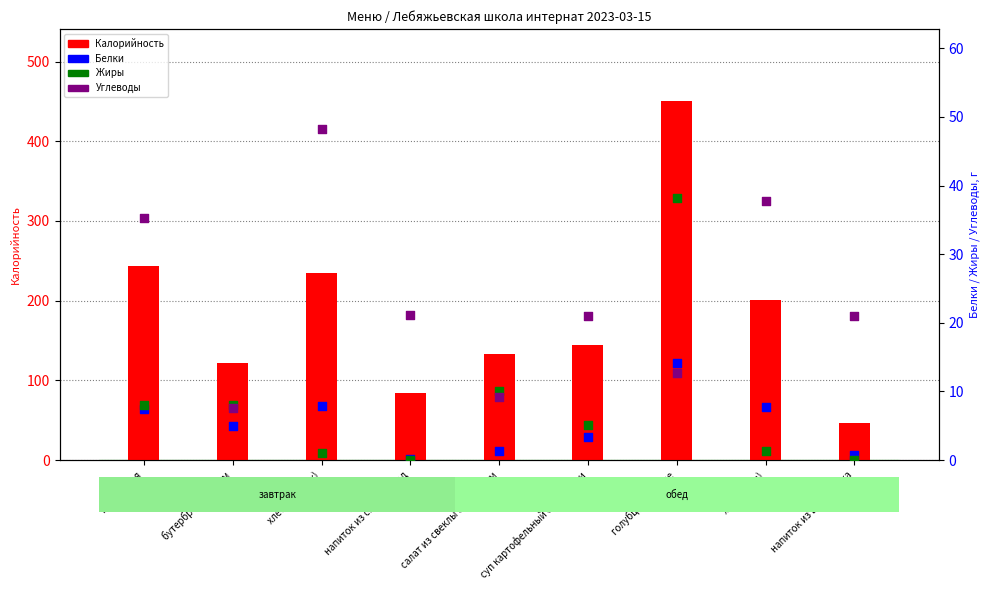

Which series contains the highest Y value?

Калорийность